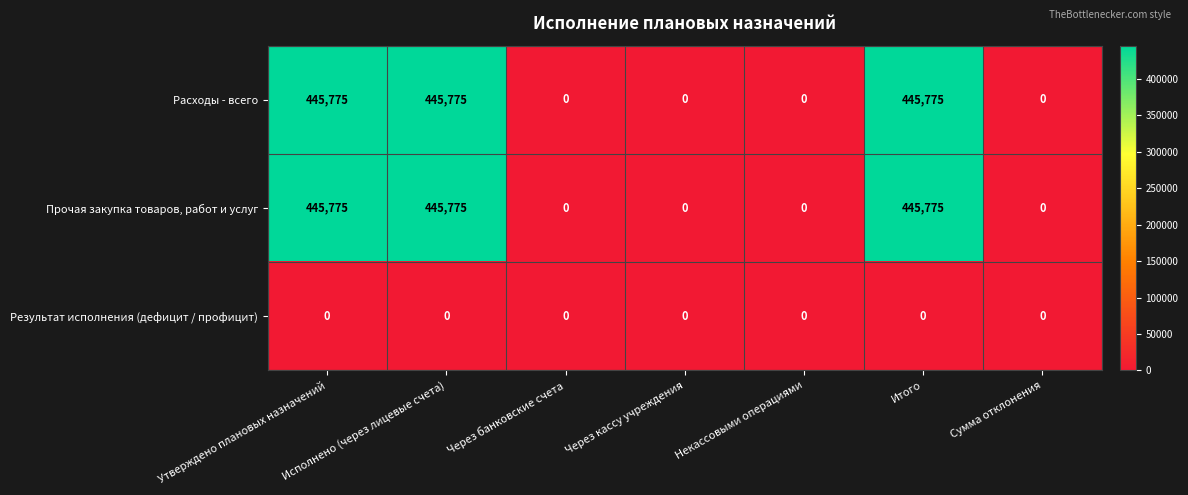

At how many categories does at least one series exceed 317885?

3